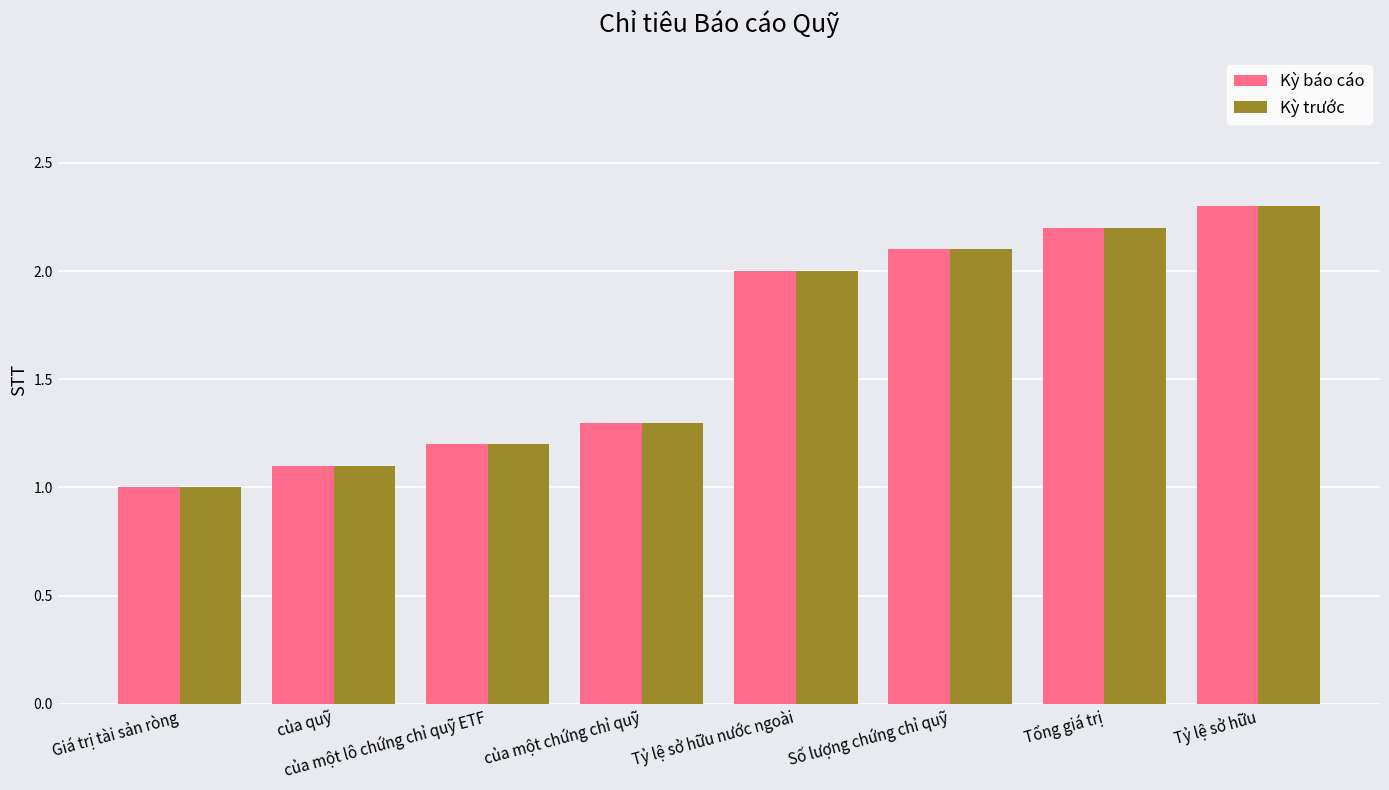

What is the sum of all Kỳ trước values?

13.2